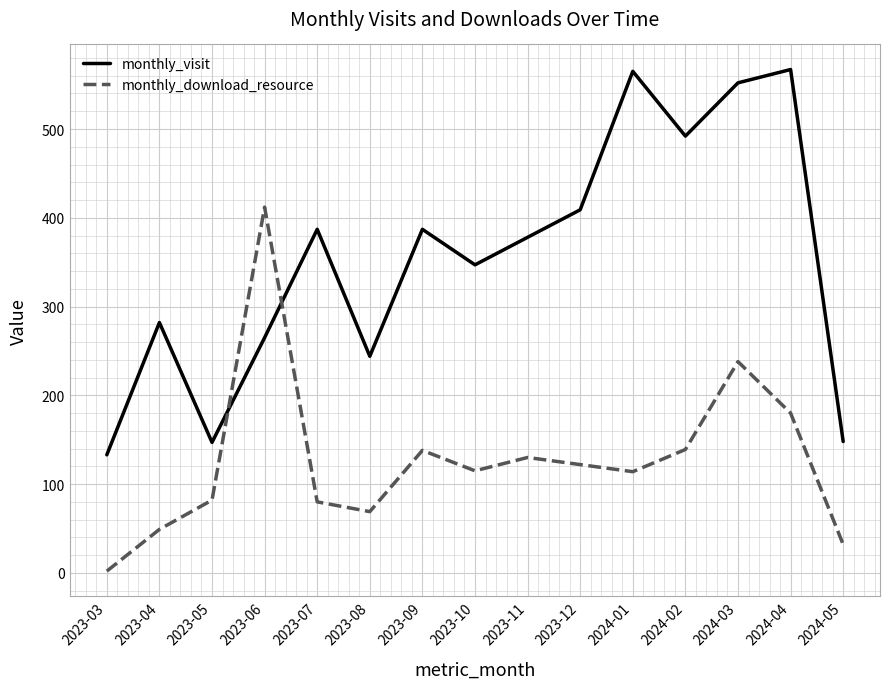

Which series ends up on top after the final intersection of monthly_visit and monthly_download_resource?

monthly_visit